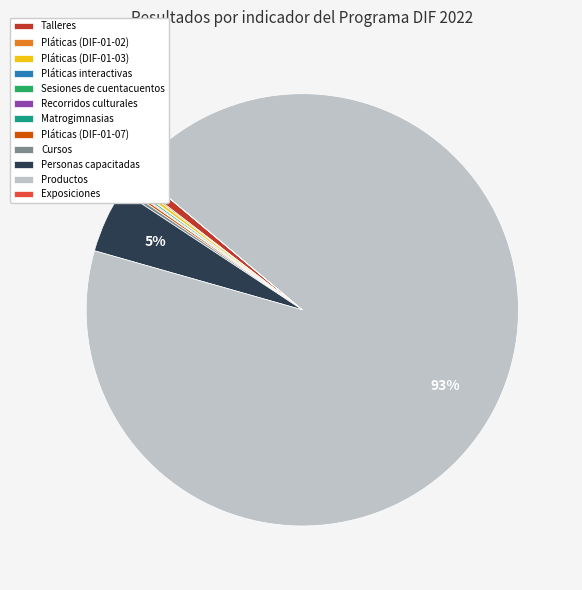

Which category has the biggest portion of the pie?

Productos